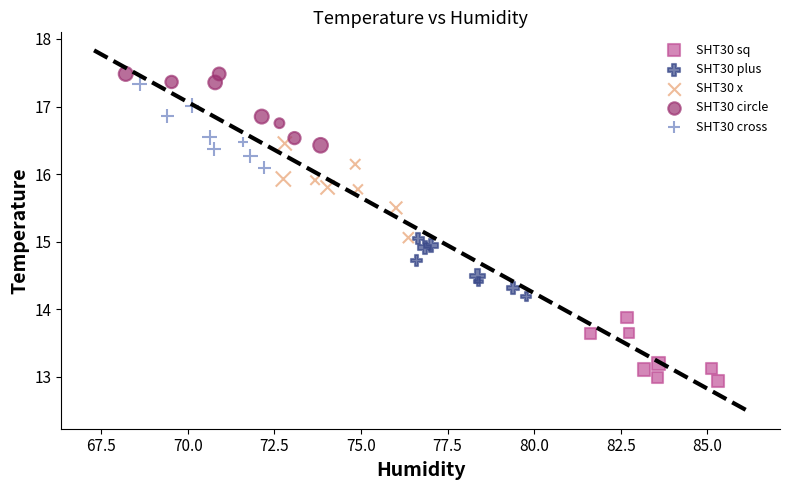

What are all the series names shown in the legend?

SHT30 sq, SHT30 plus, SHT30 x, SHT30 circle, SHT30 cross